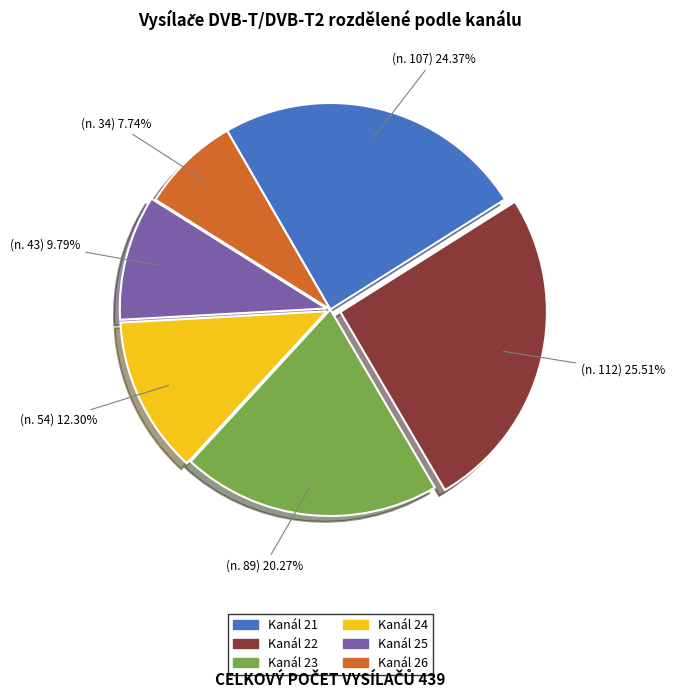

Does any single category account for the majority?

No